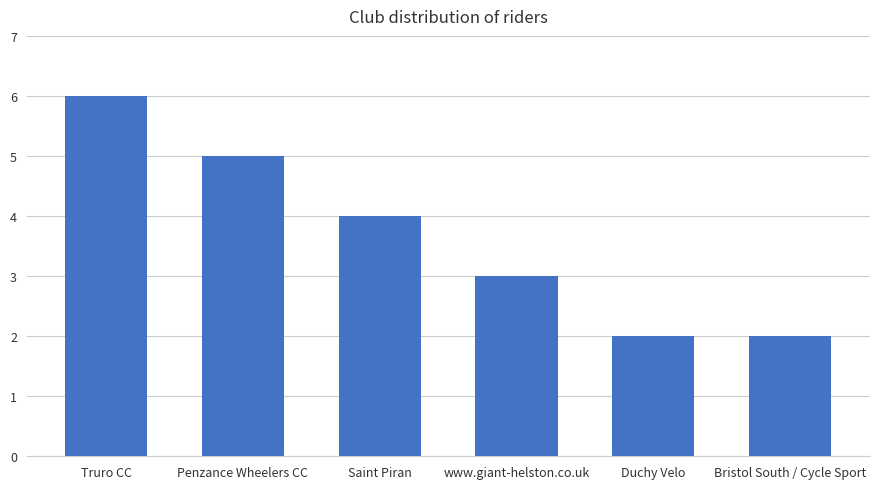

What position from the left is www.giant-helston.co.uk?

4